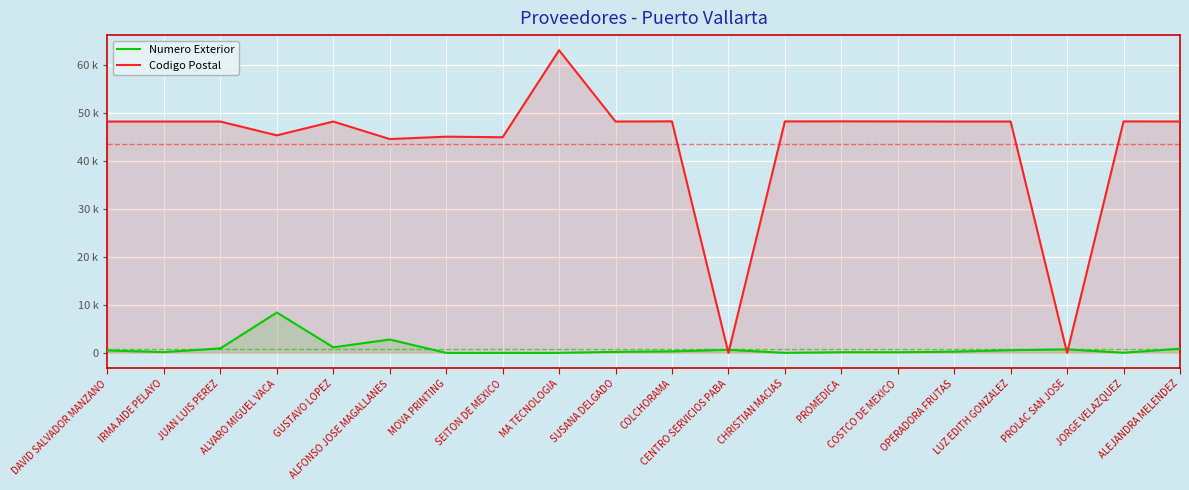

True or false: Codigo Postal has a value of 14146 at IRMA AIDE PELAYO.

False